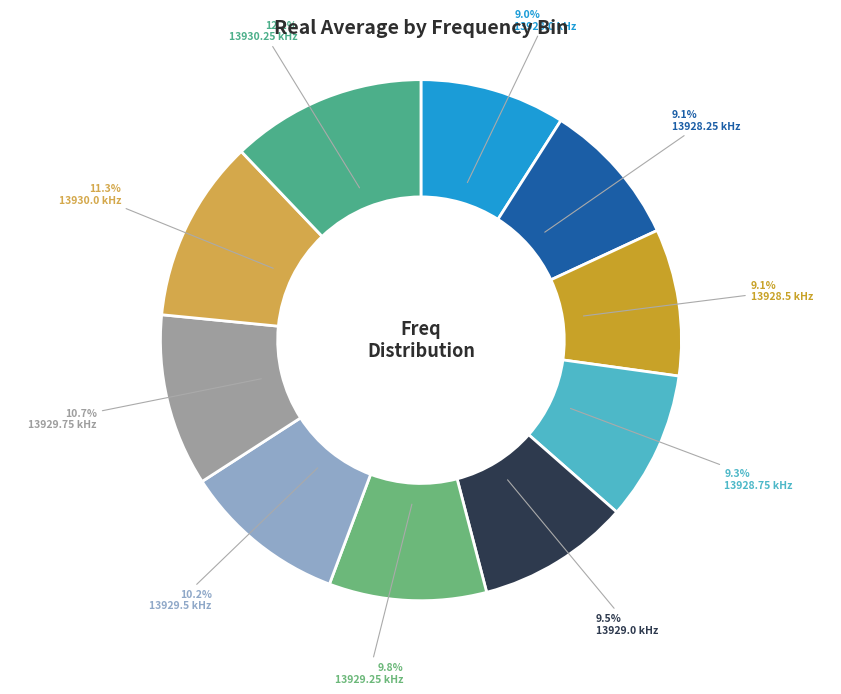

Is it true that 13929.75 is 11% of the pie?

True